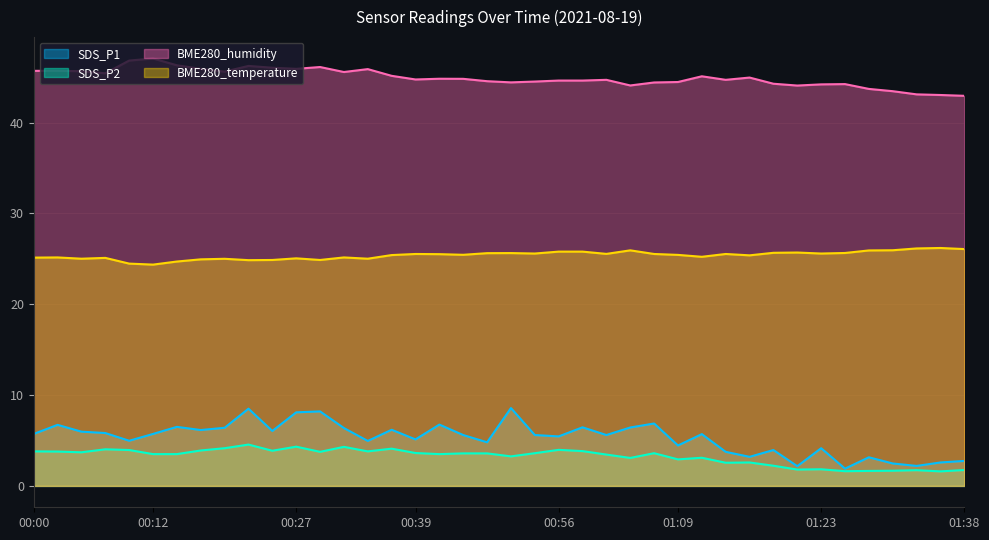

Which category has the highest value in the SDS_P1 series?

00:49